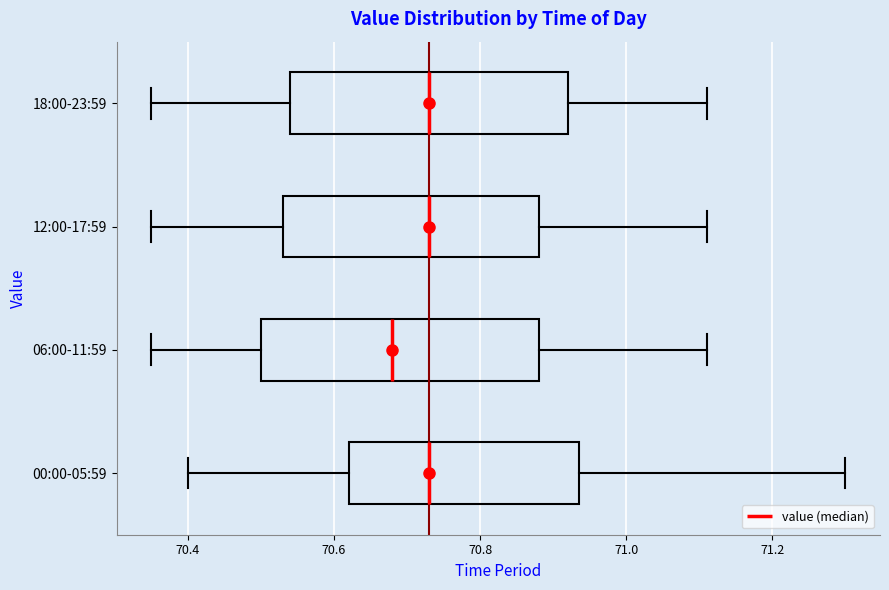

Reading bottom to top, transcribe this box plot: for each box, give where its median line is, the range the box spans, and where its two whiskers end, as read against the x-axis. The values are not printed on the chart, so give them approximately, as read against the axis.

00:00-05:59: median 70.74, box 70.62 to 70.94, whiskers 70.40 to 71.30
06:00-11:59: median 70.68, box 70.50 to 70.88, whiskers 70.36 to 71.12
12:00-17:59: median 70.74, box 70.54 to 70.88, whiskers 70.36 to 71.12
18:00-23:59: median 70.74, box 70.54 to 70.92, whiskers 70.36 to 71.12